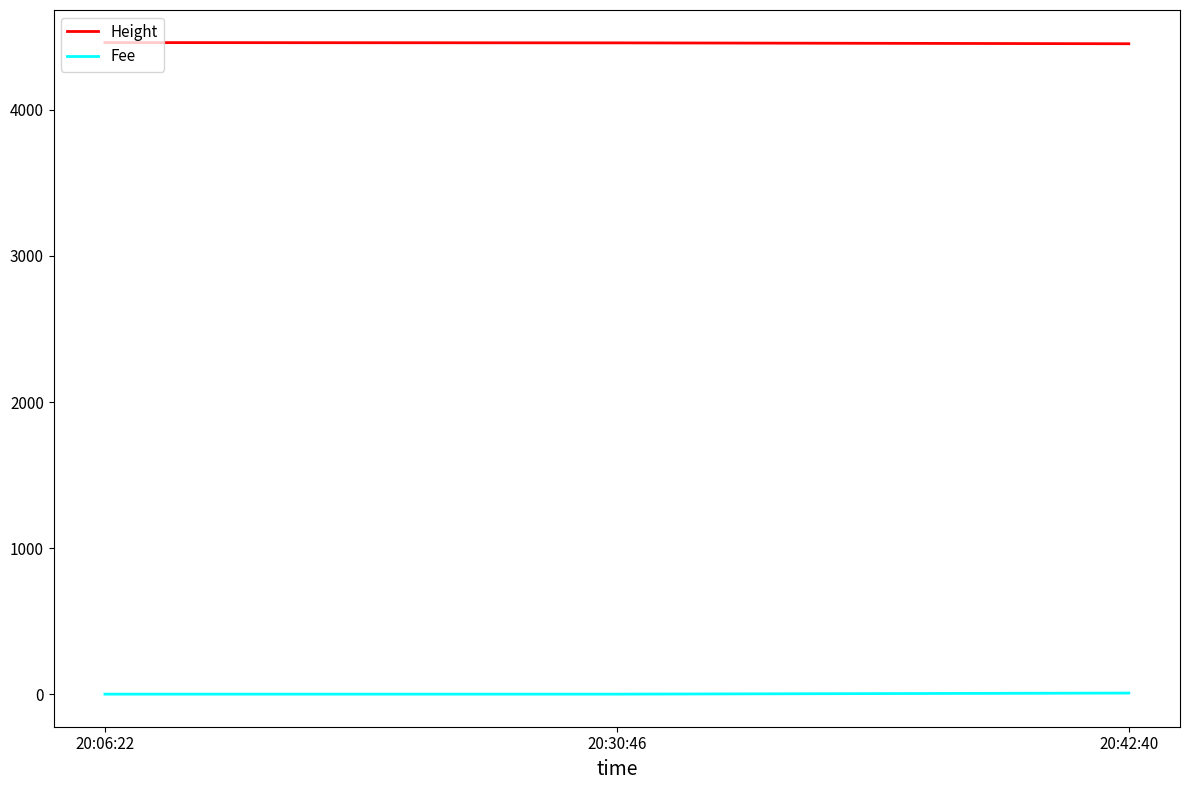

At how many categories does at least one series exceed 2934?

3